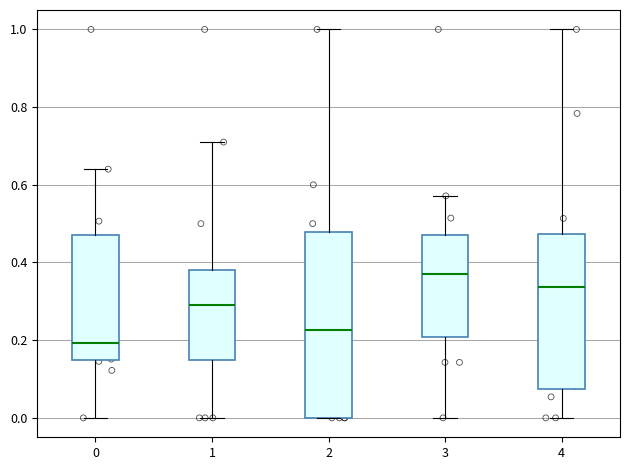

Comparing the boxes themselves (not the whiskers), which one is the tallest?

2